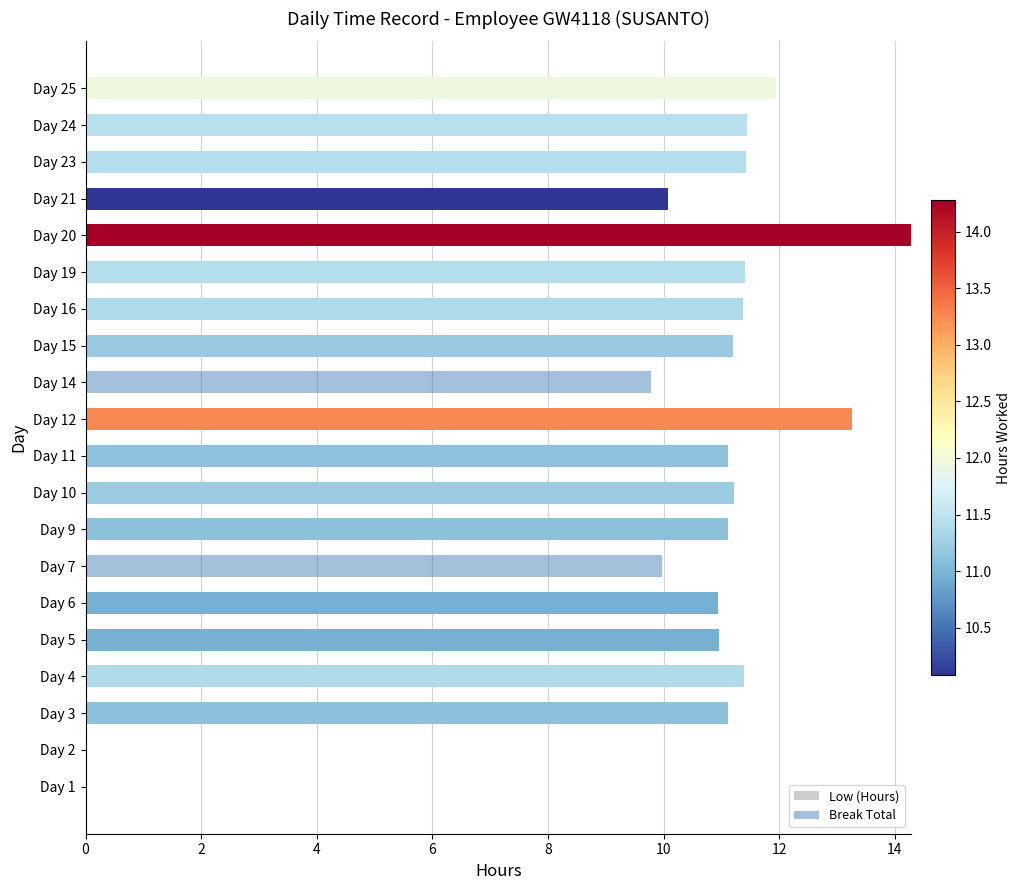

How many distinct data groups are displayed?

2